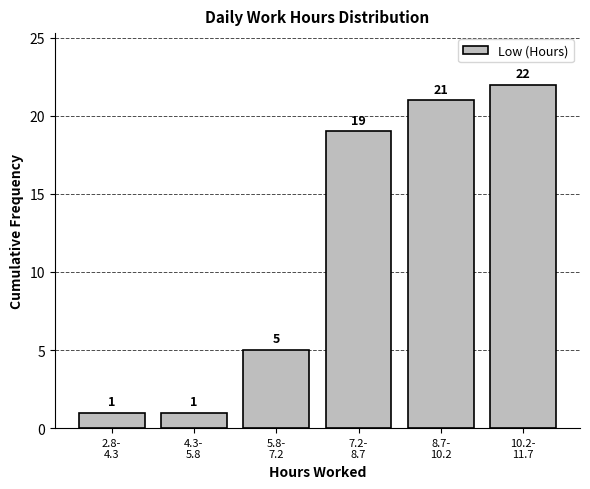

Reading left to right, extract all data points from this chart.

1	1	5	19	21	22